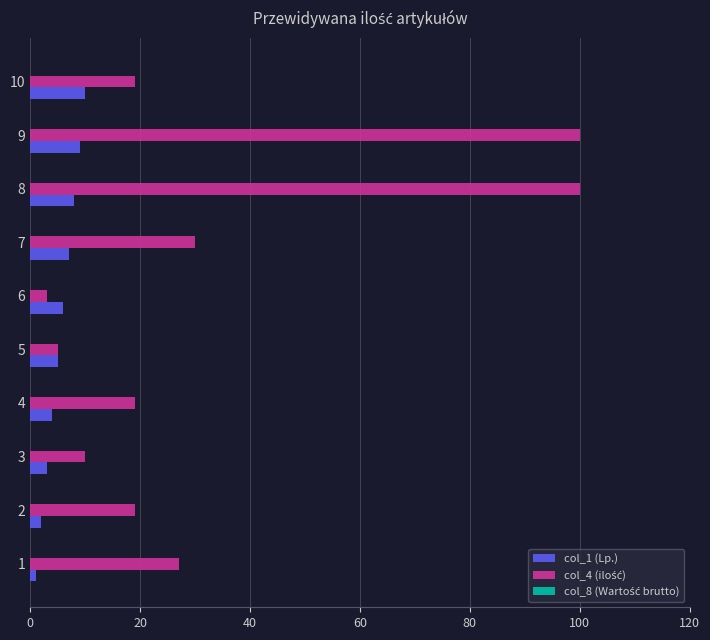

How many data points in col_1 (Lp.) are less than 6?

5